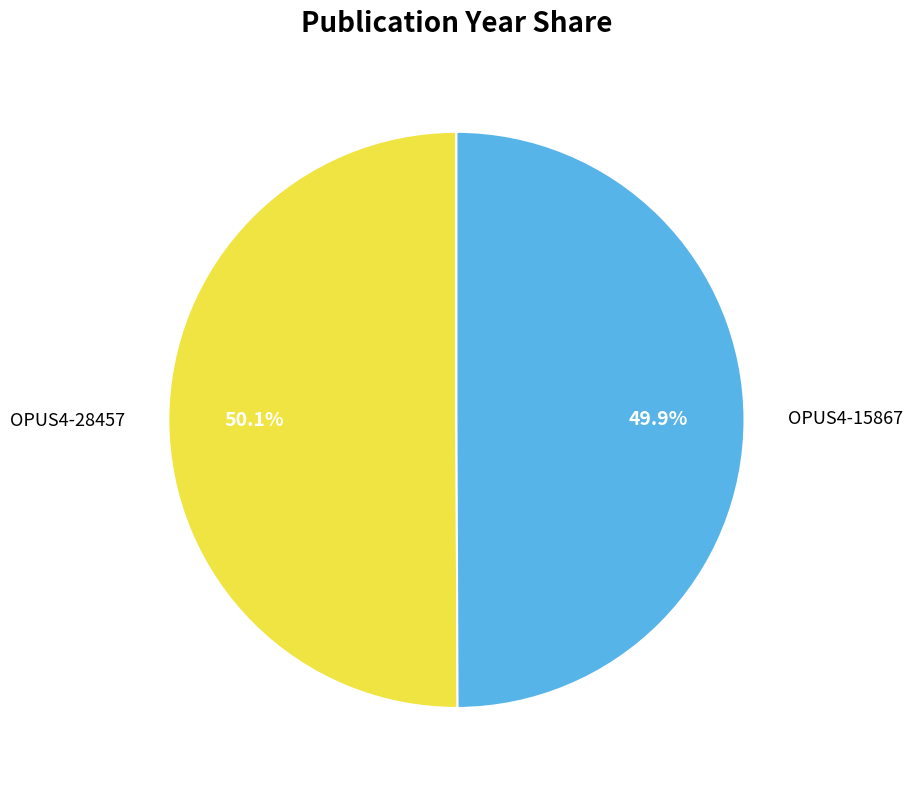

The OPUS4-28457 slice represents 59% of the pie. True or false?

False